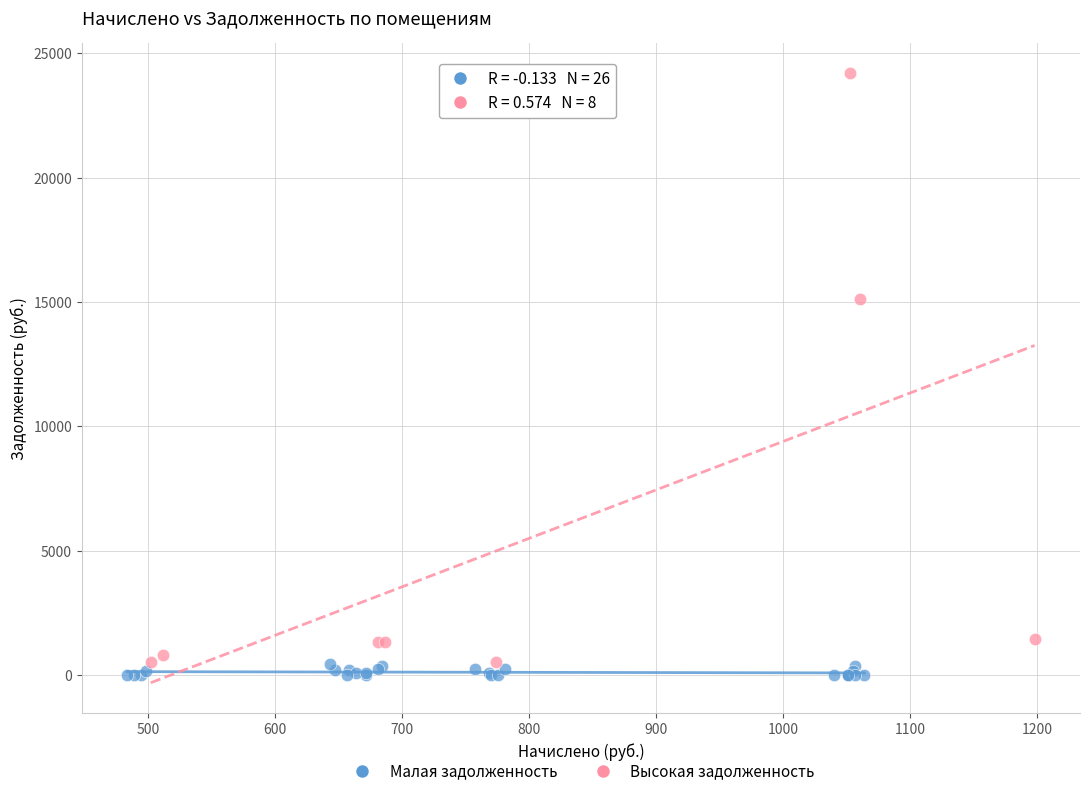

Which series contains the lowest Y value?

Малая задолженность